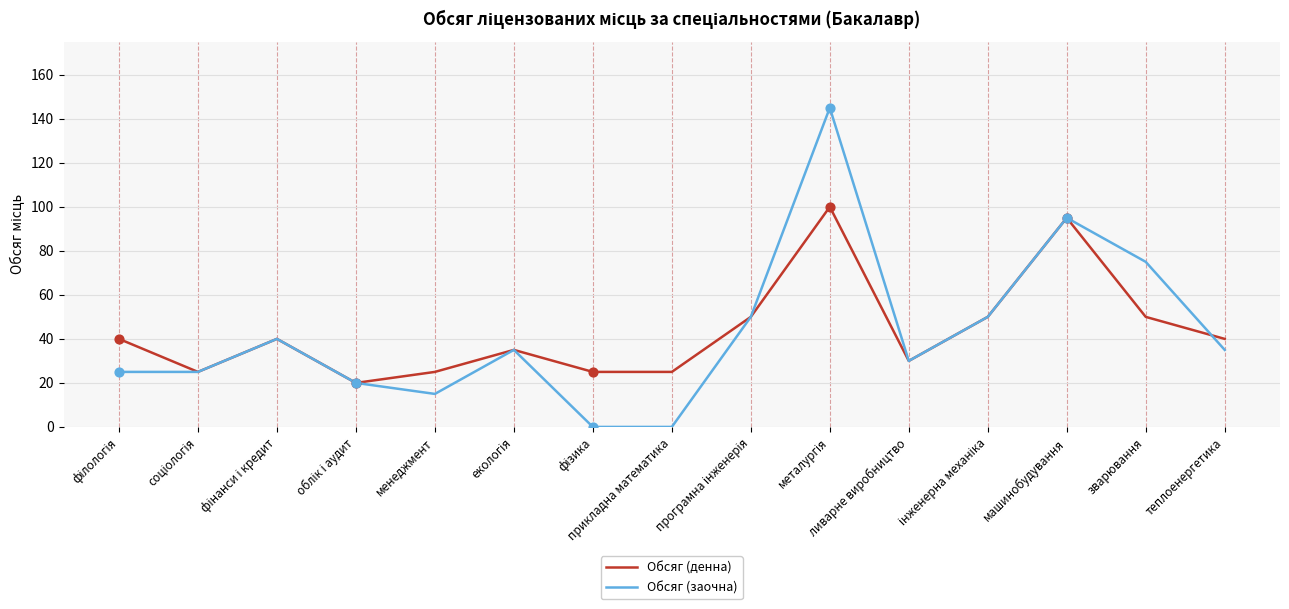

What is the total value across all series at прикладна математика?

25